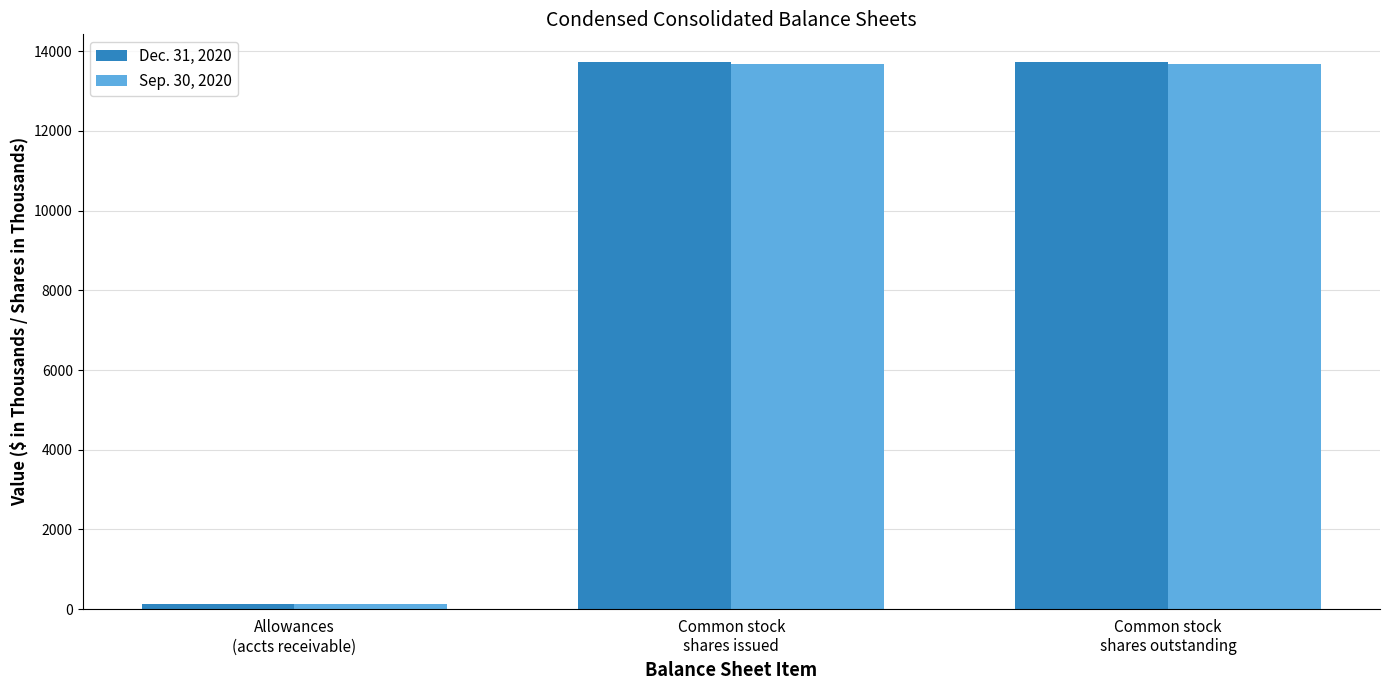

List the series in order of their peak value, lowest first.

Sep. 30, 2020, Dec. 31, 2020